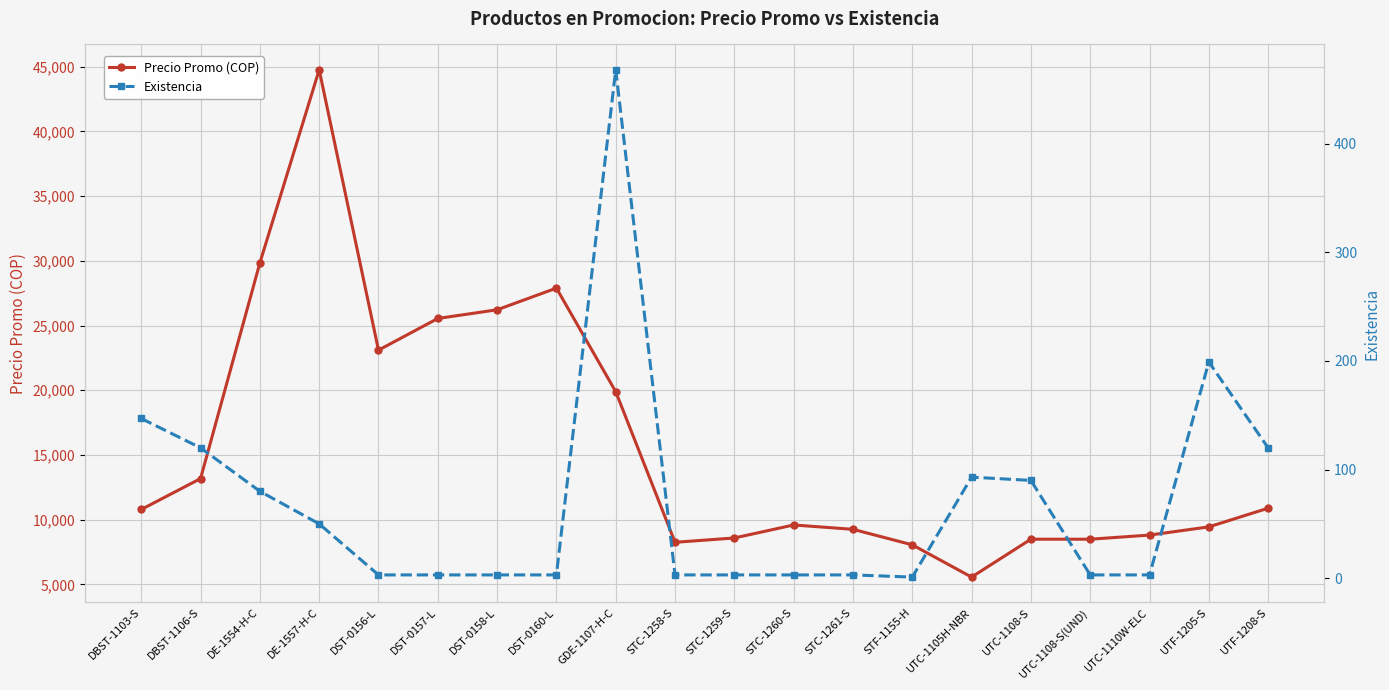

What is the difference between the highest and lowest values at UTC-1105H-NBR?

5476